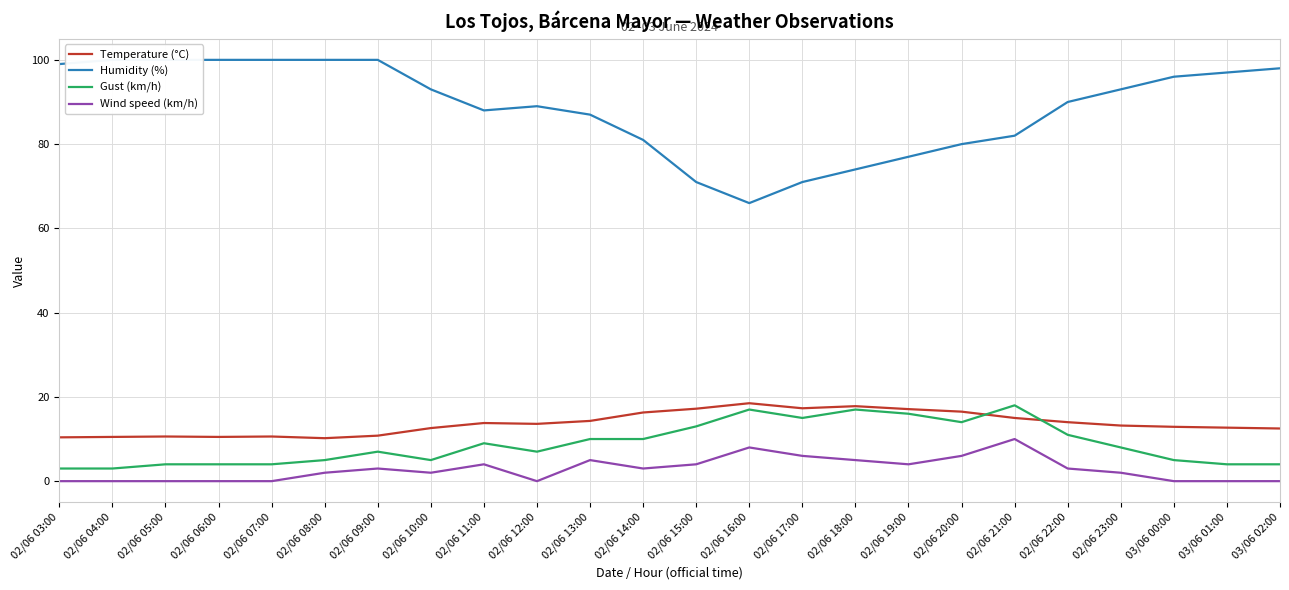

What is the value of the Gust (km/h) point at the 10th from the left?

7.0